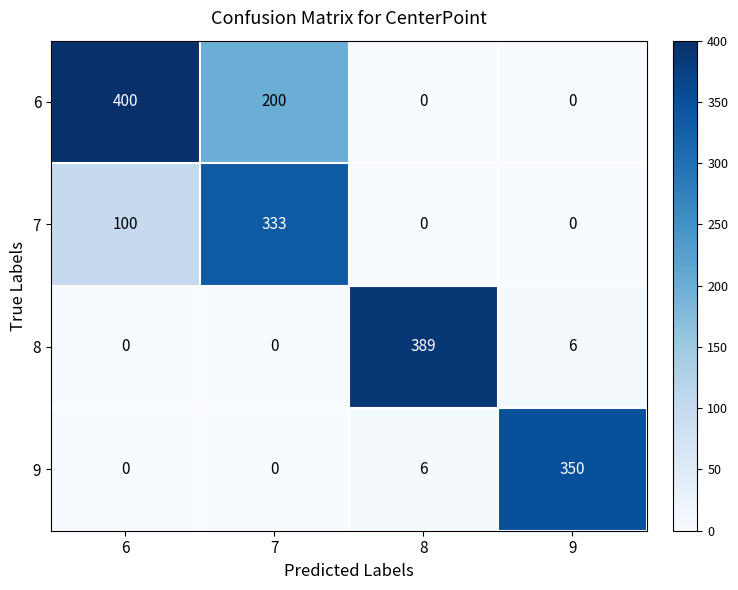

List the series in order of their peak value, highest first.

6, 8, 9, 7